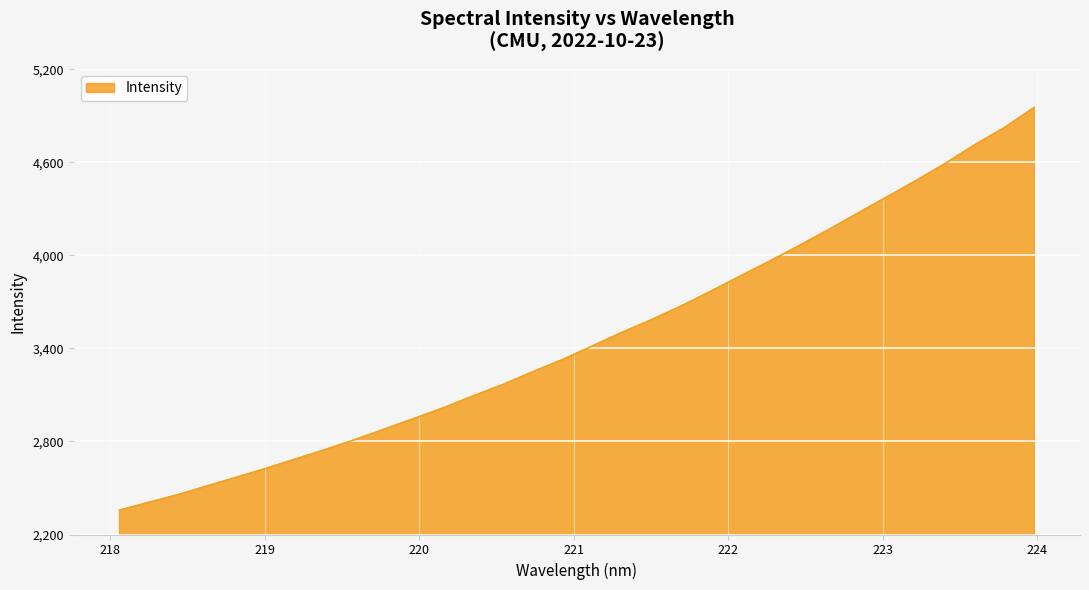

What is the greatest value displayed?

4955.1